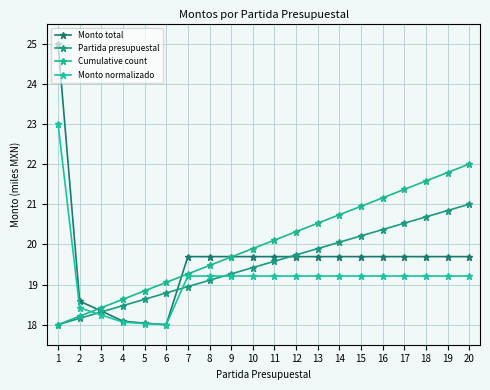

Which series changed the most between 15 and 18?

Cumulative count